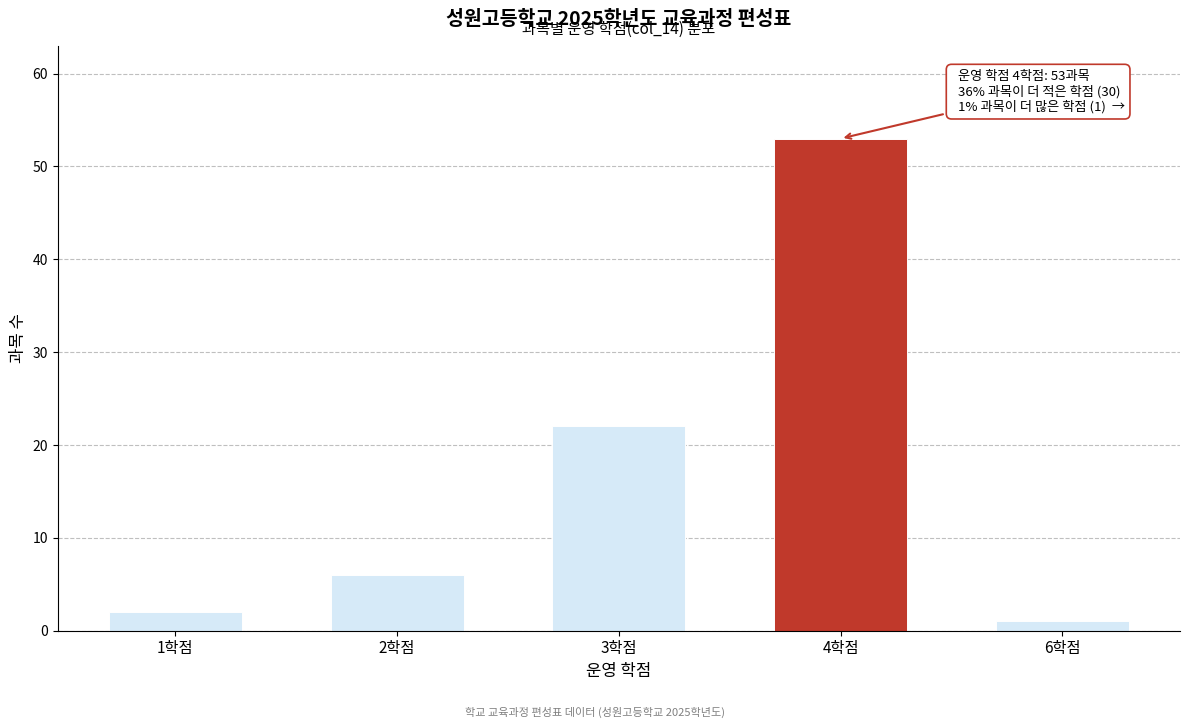

Reading right to left, what are all the values shown in this chart?

1	53	22	6	2